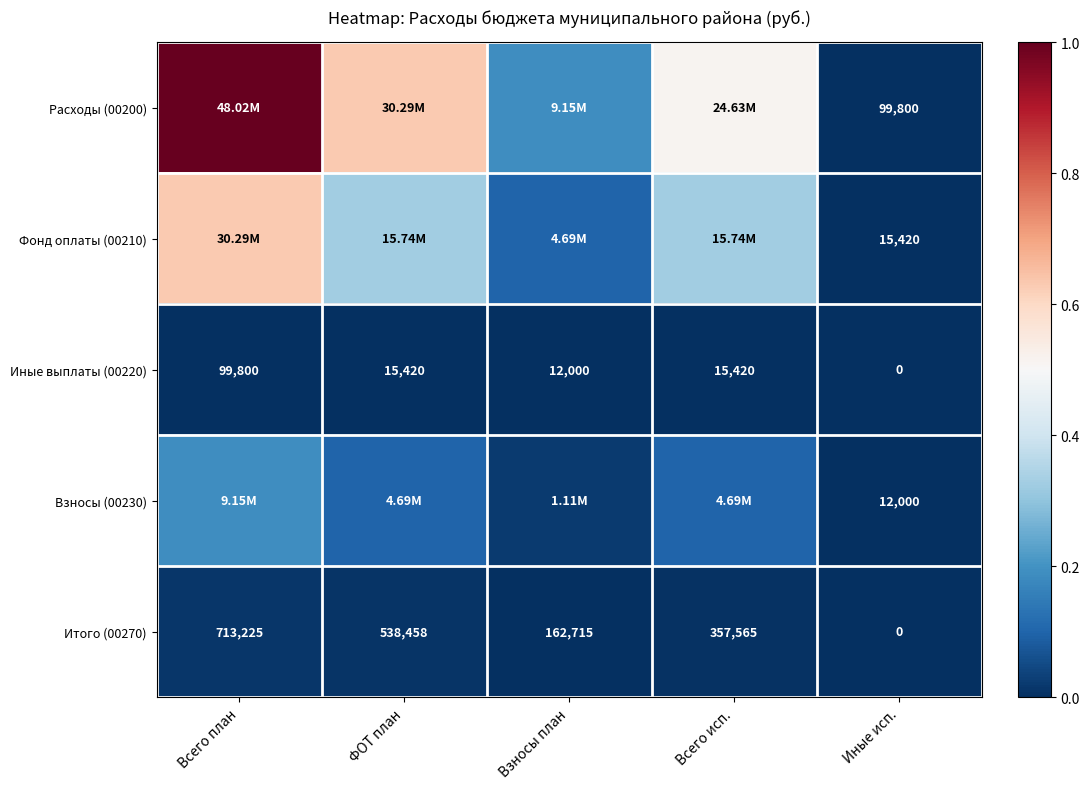

Where is Расходы (00200) nearest to the value 0?

Иные исп.